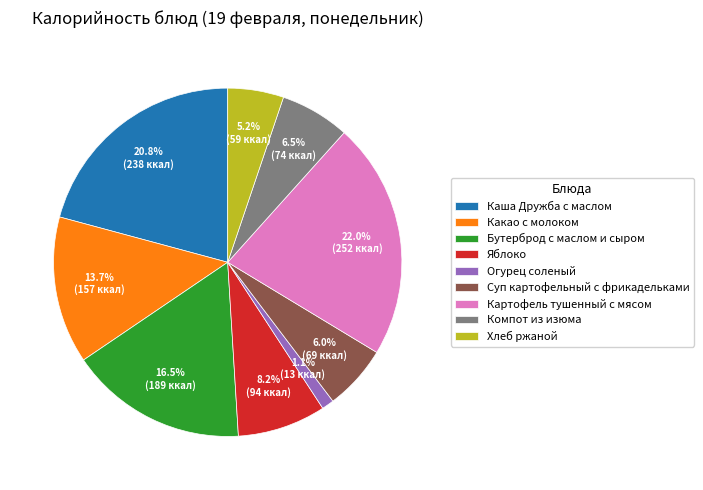

What portion of the pie excludes Яблоко?

91.8%